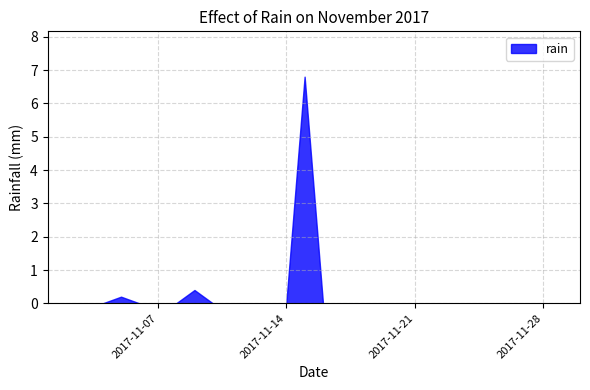

List the labels in order of value, largest first.

2017-11-15, 2017-11-09, 2017-11-05, 2017-11-01, 2017-11-02, 2017-11-03, 2017-11-04, 2017-11-06, 2017-11-07, 2017-11-08, 2017-11-10, 2017-11-11, 2017-11-12, 2017-11-13, 2017-11-14, 2017-11-16, 2017-11-17, 2017-11-18, 2017-11-19, 2017-11-20, 2017-11-21, 2017-11-22, 2017-11-23, 2017-11-24, 2017-11-25, 2017-11-26, 2017-11-27, 2017-11-28, 2017-11-29, 2017-11-30